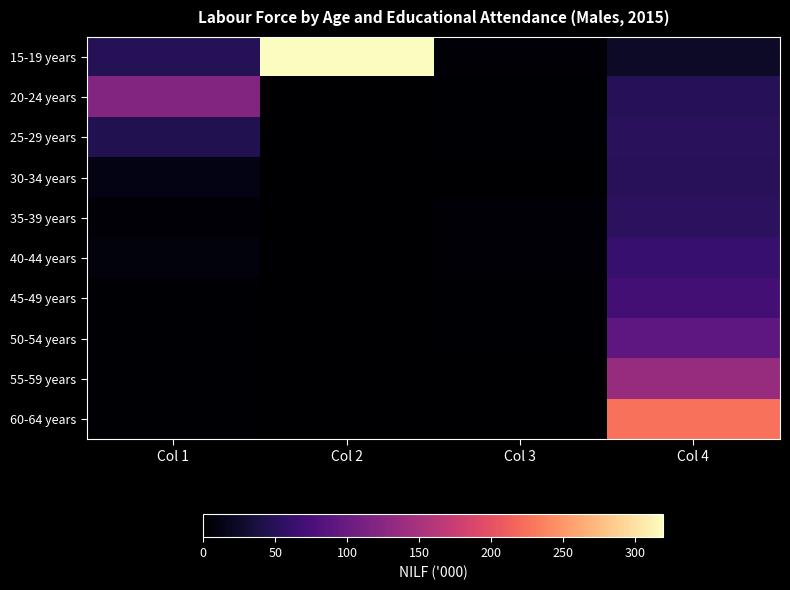

Reading left to right, transcribe all the data shown in this chart.

15-19 years: Col 1=47.8	Col 2=319.9	Col 3=2.7	Col 4=24.5
20-24 years: Col 1=120.2	Col 2=0.0	Col 3=2.4	Col 4=48.7
25-29 years: Col 1=45.2	Col 2=0.0	Col 3=1.3	Col 4=51.8
30-34 years: Col 1=11.9	Col 2=0.0	Col 3=0.9	Col 4=50.6
35-39 years: Col 1=5.0	Col 2=0.0	Col 3=3.2	Col 4=53.6
40-44 years: Col 1=7.8	Col 2=0.0	Col 3=3.2	Col 4=61.3
45-49 years: Col 1=2.2	Col 2=0.0	Col 3=1.7	Col 4=71.0
50-54 years: Col 1=1.4	Col 2=0.0	Col 3=2.5	Col 4=91.3
55-59 years: Col 1=1.8	Col 2=0.0	Col 3=1.0	Col 4=137.1
60-64 years: Col 1=1.4	Col 2=0.0	Col 3=0.8	Col 4=225.0